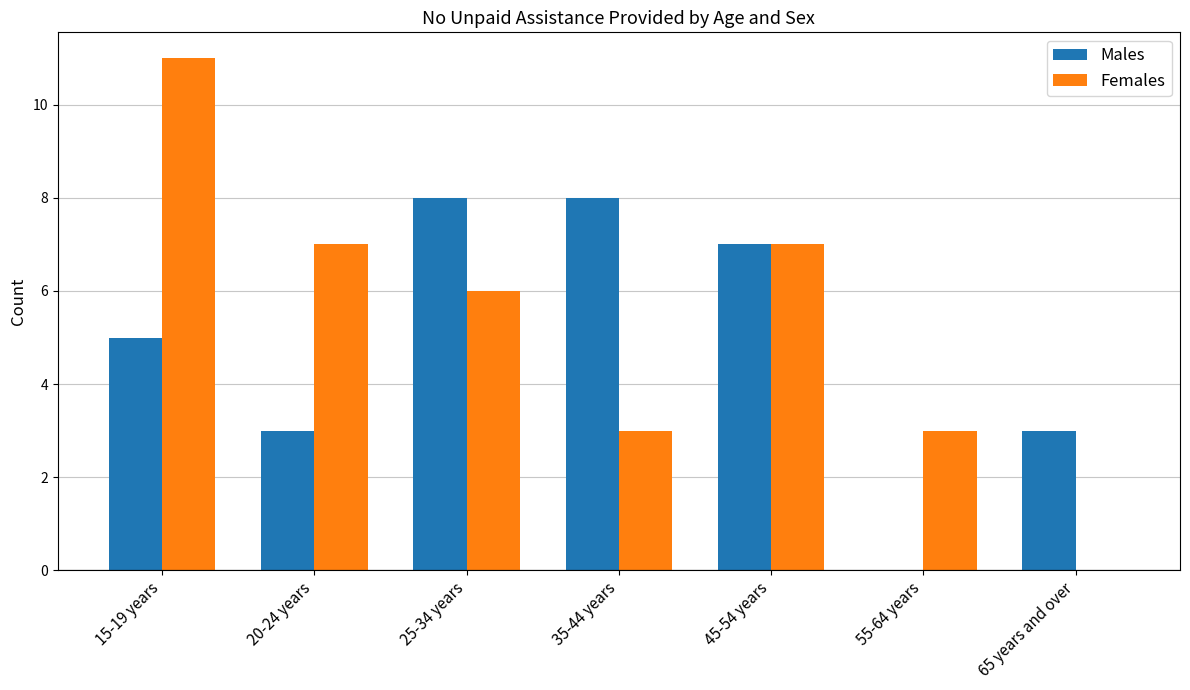

The value of Males at 25-34 years is 8. True or false?

True